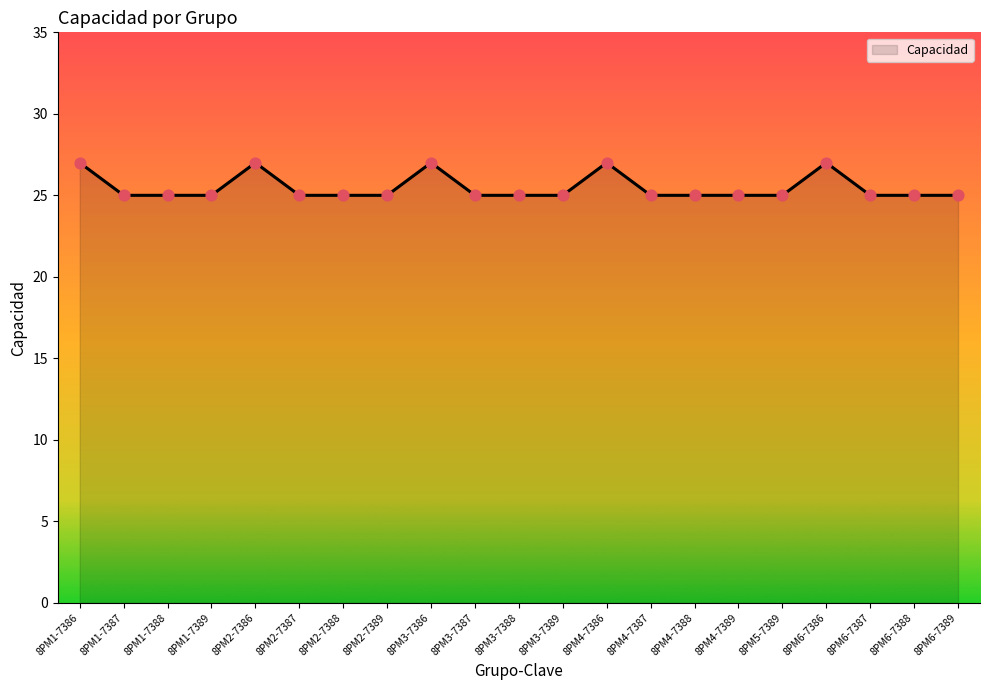

Approximately how many times larger is the value at 8PM2-7388 compared to 8PM1-7388?

1.0